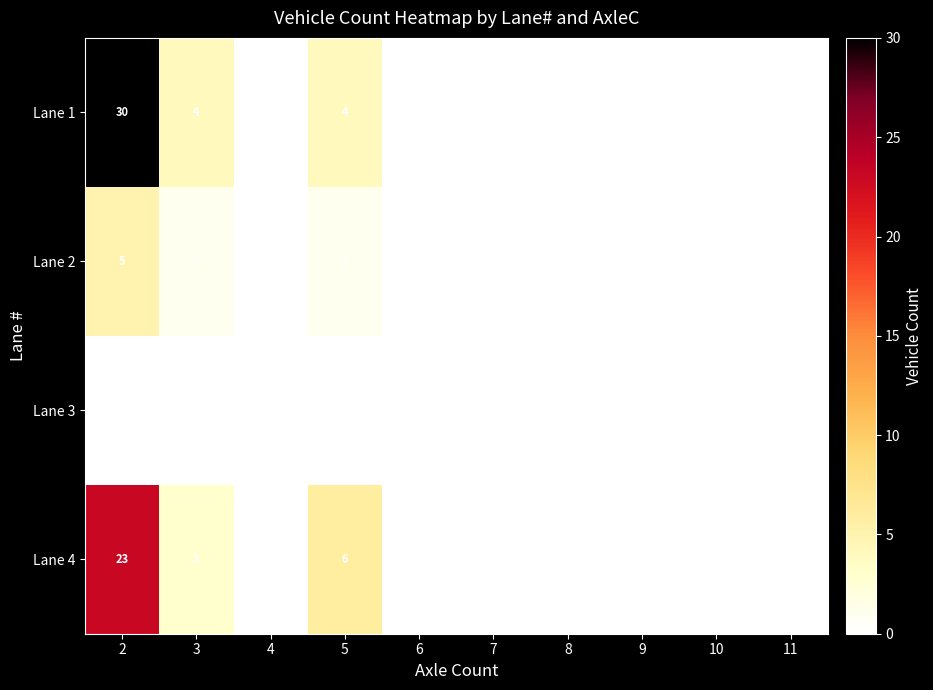

At which category is the sum across all series the highest?

2